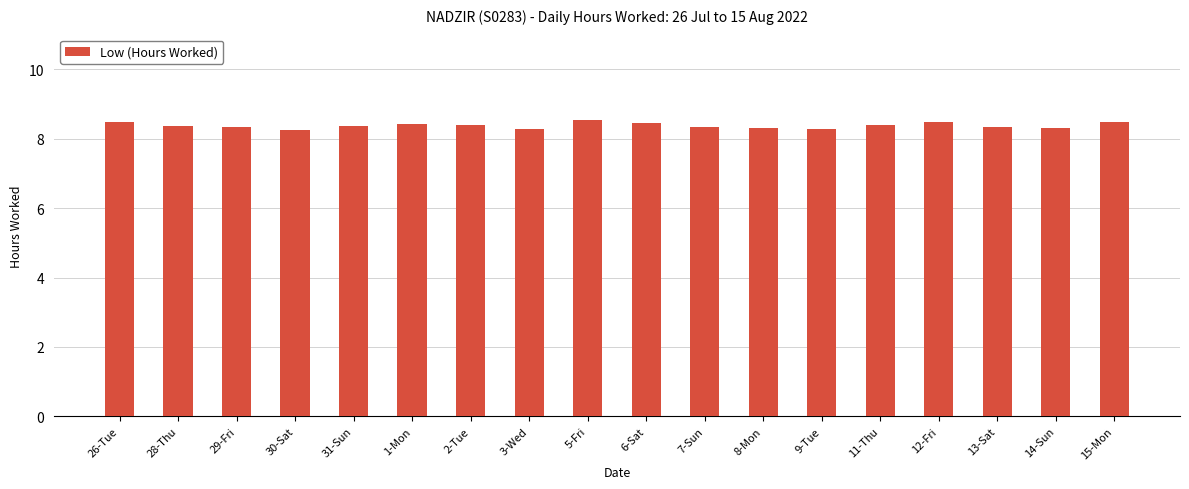

How many distinct data groups are displayed?

1